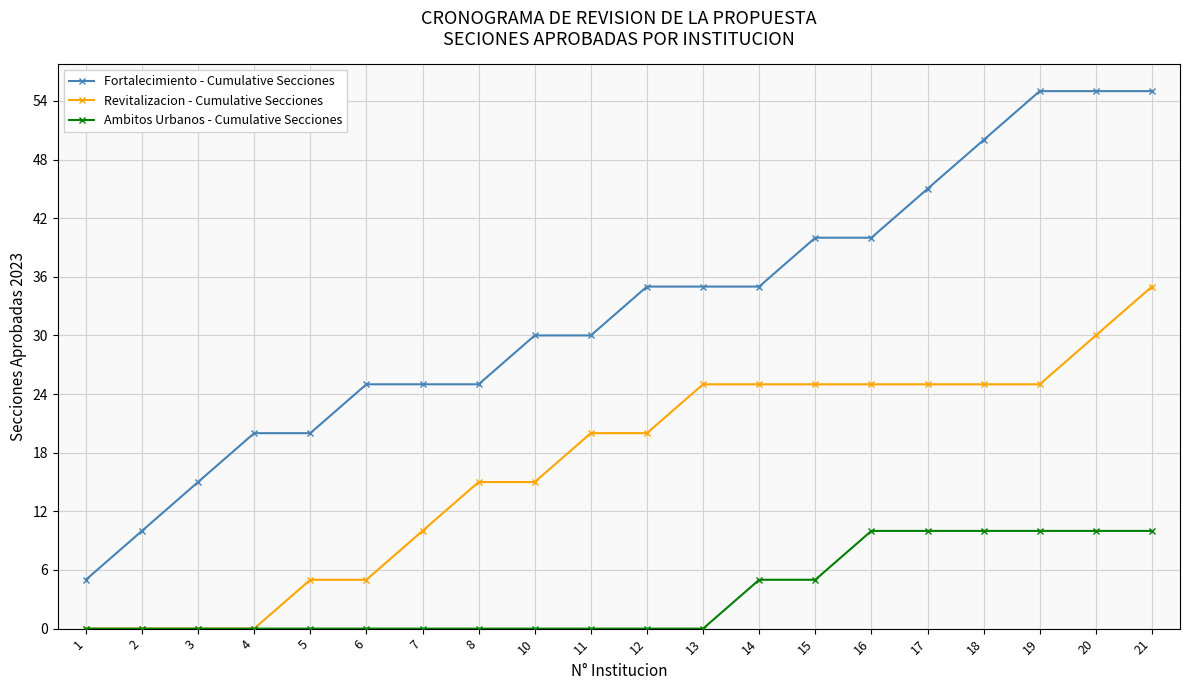

Which category has the highest value in the Revitalizacion - Cumulative Secciones series?

21